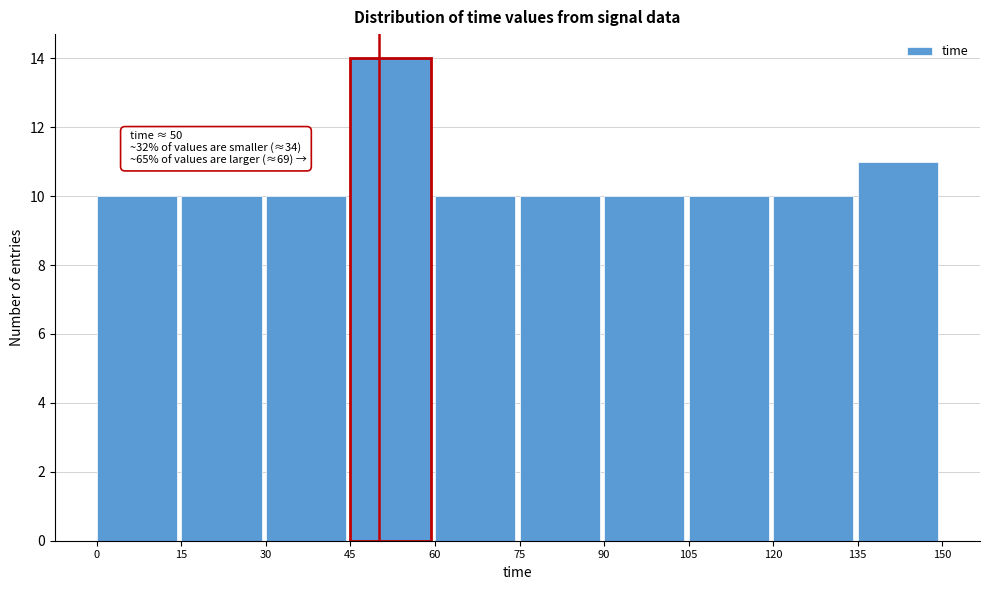

Which range on the x-axis has the tallest bar?

45 to 60